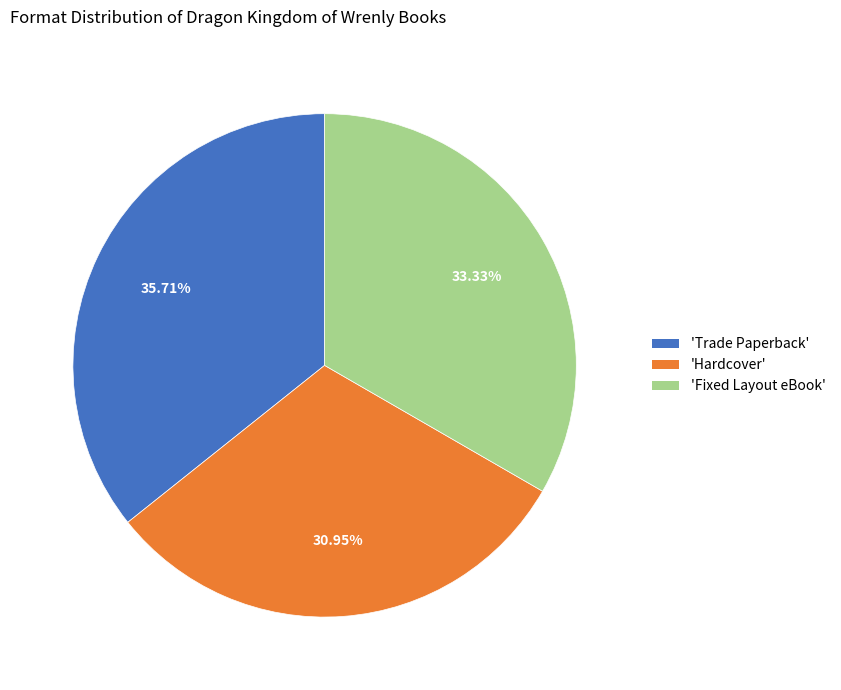

Rank the categories by value from lowest to highest.

'Hardcover', 'Fixed Layout eBook', 'Trade Paperback'